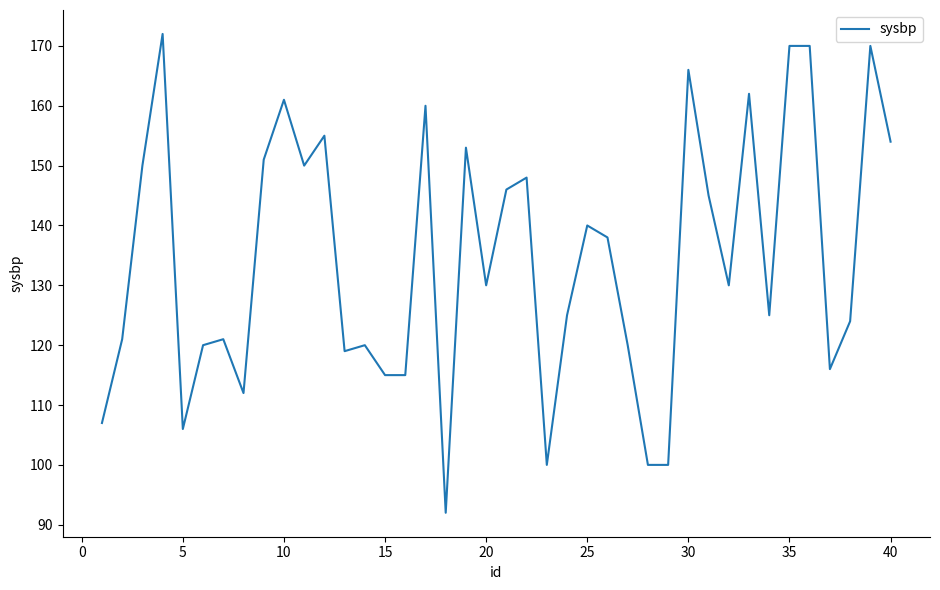

What is the difference between the maximum and minimum values?

80